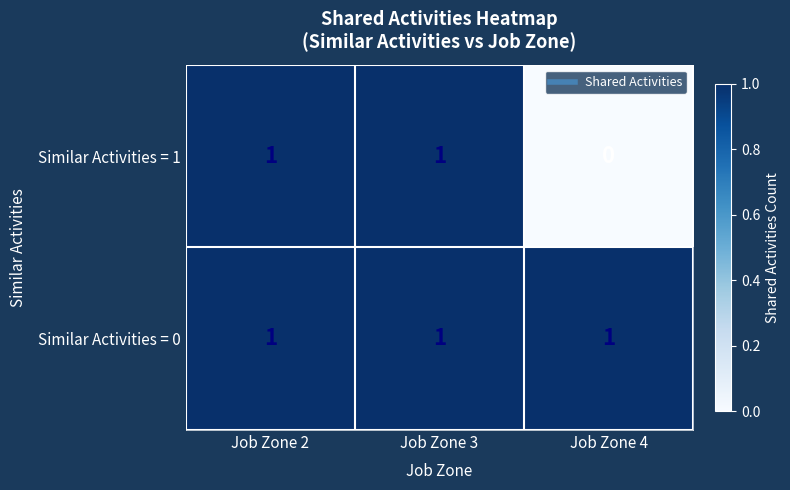

At which label does Similar Activities = 1 reach its minimum?

Job Zone 4